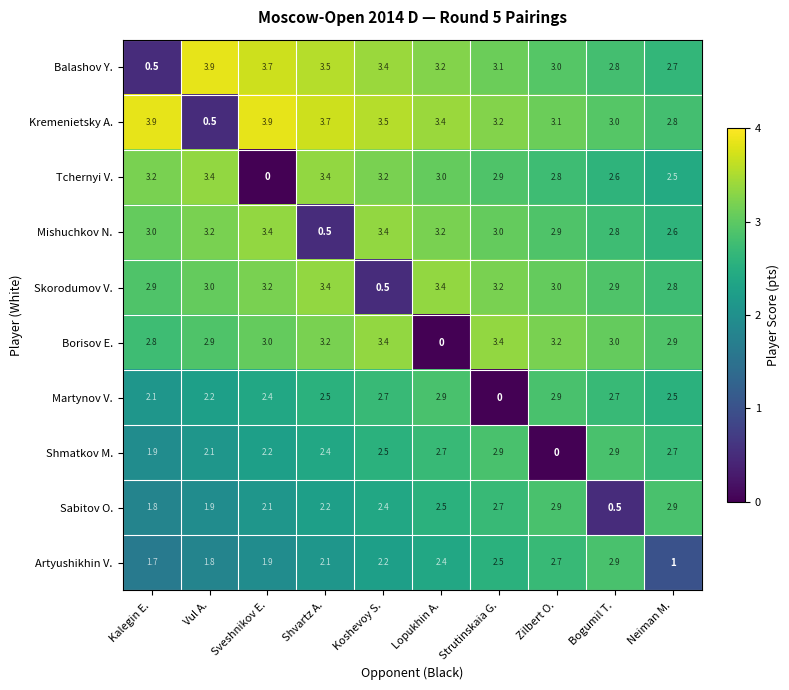

What is the maximum value shown in the chart?

3.9